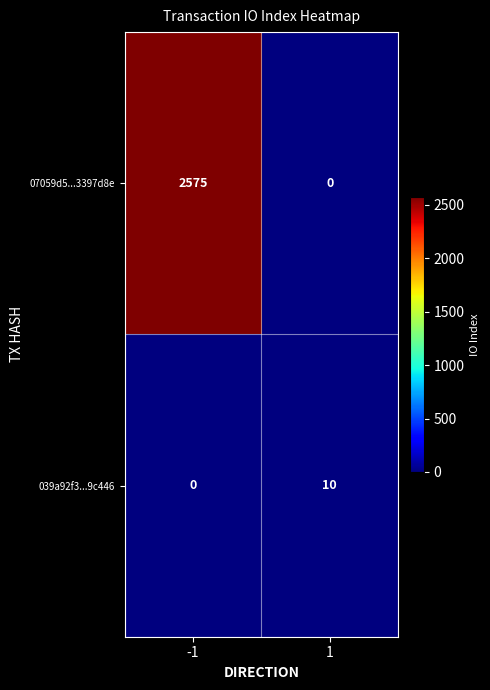

Rank the series by their maximum value, from lowest to highest.

039a92f3...9c446, 07059d5...3397d8e